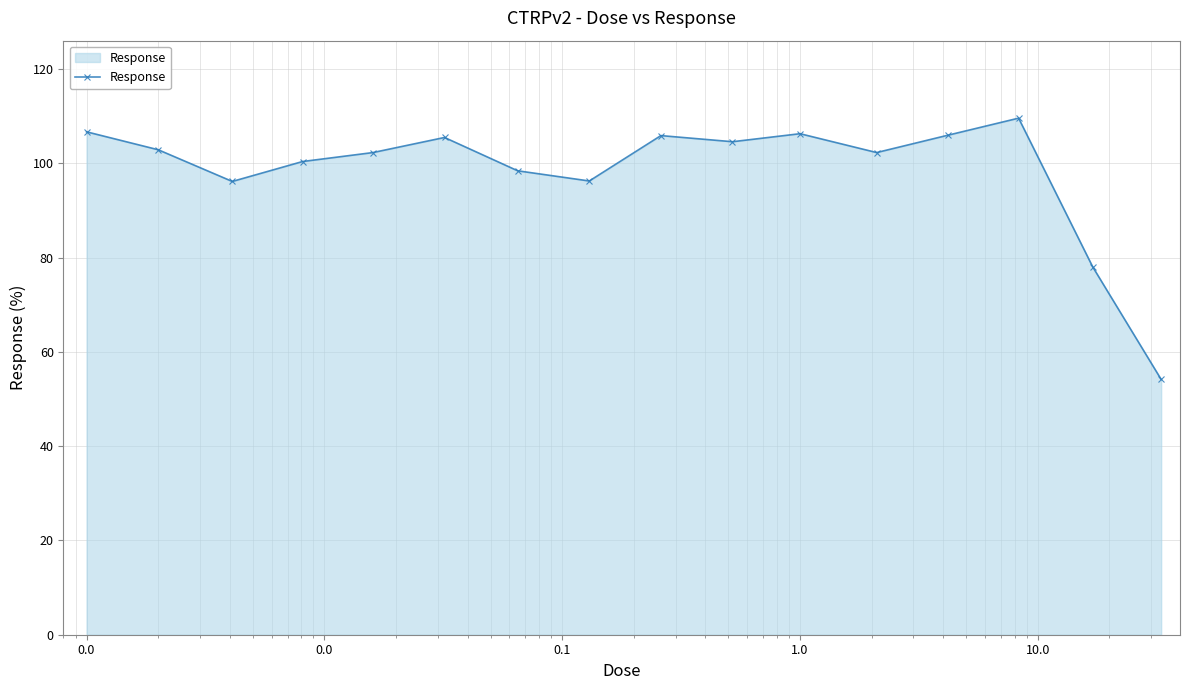

What is the difference between the maximum and minimum values?

55.4